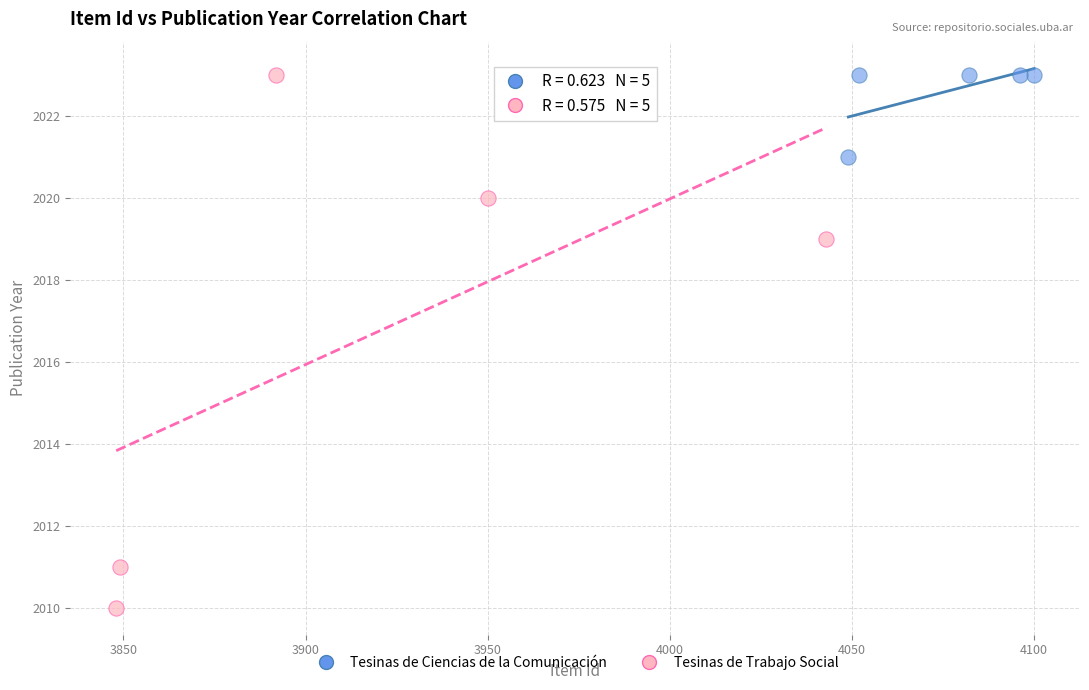

Which series has the widest spread of Y values?

Tesinas de Trabajo Social